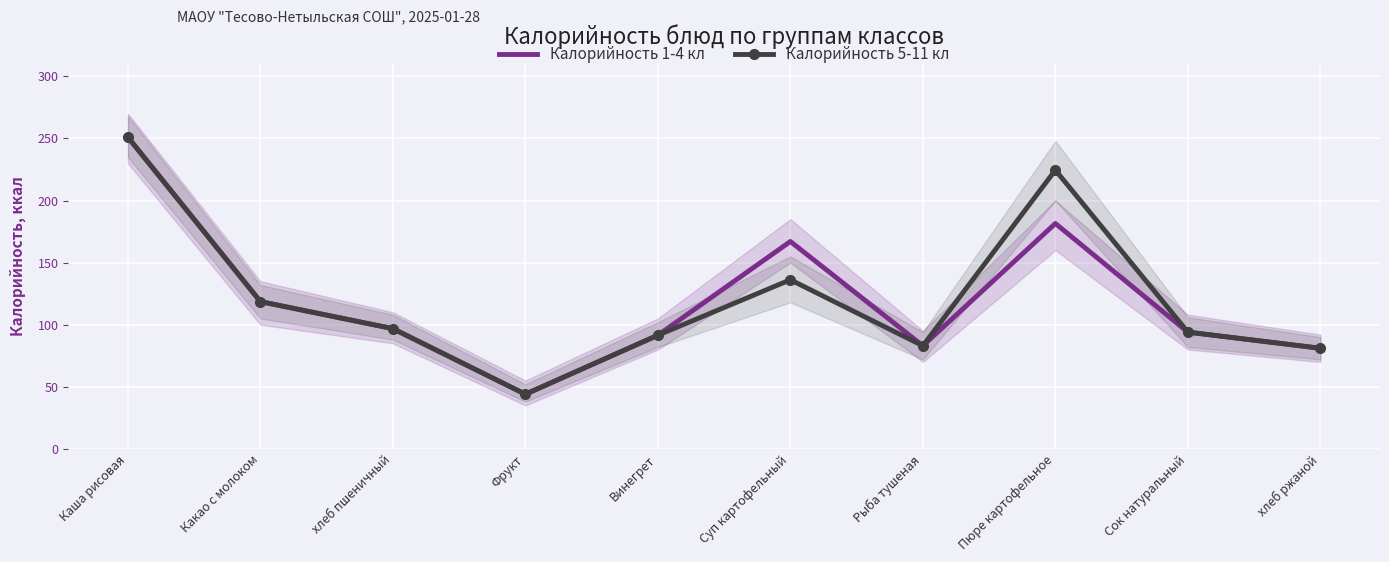

Which category has the highest value across all series?

Каша рисовая